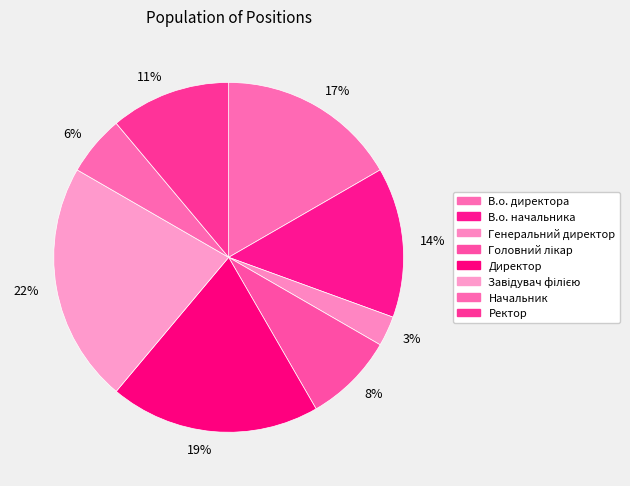

Is it true that Головний лікар is 8% of the pie?

True